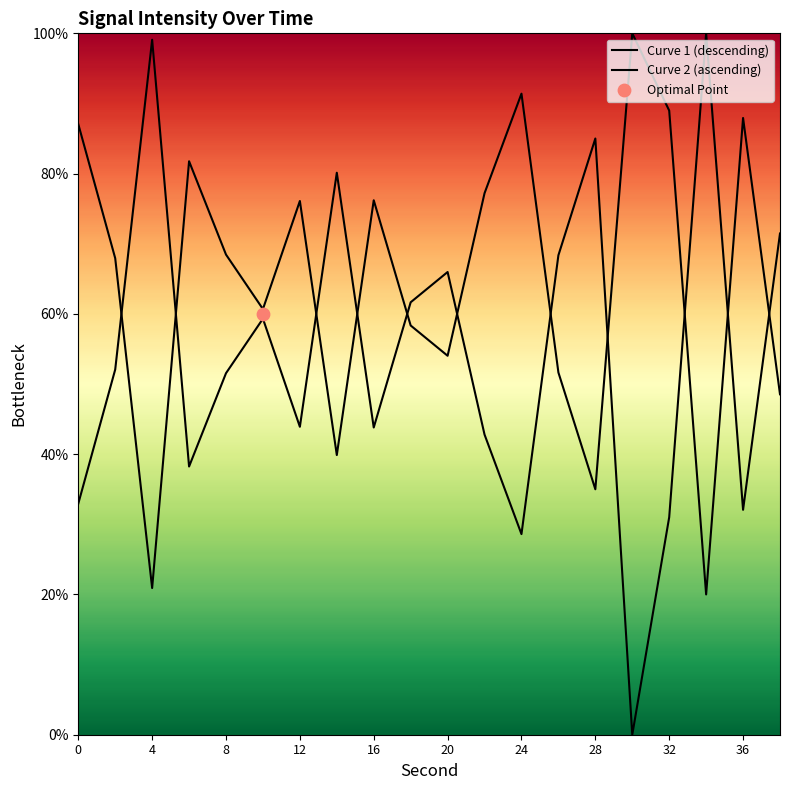

At how many categories does at least one series exceed 34?

20